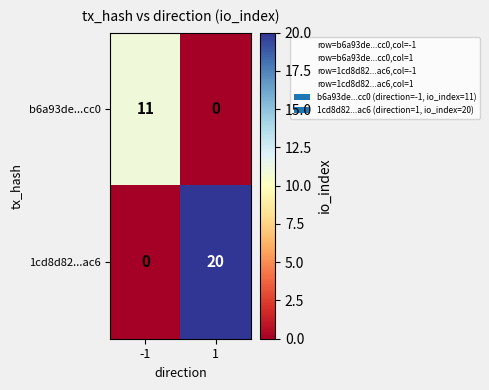

The b6a93de...cc0 series shows 0 at 1. True or false?

True